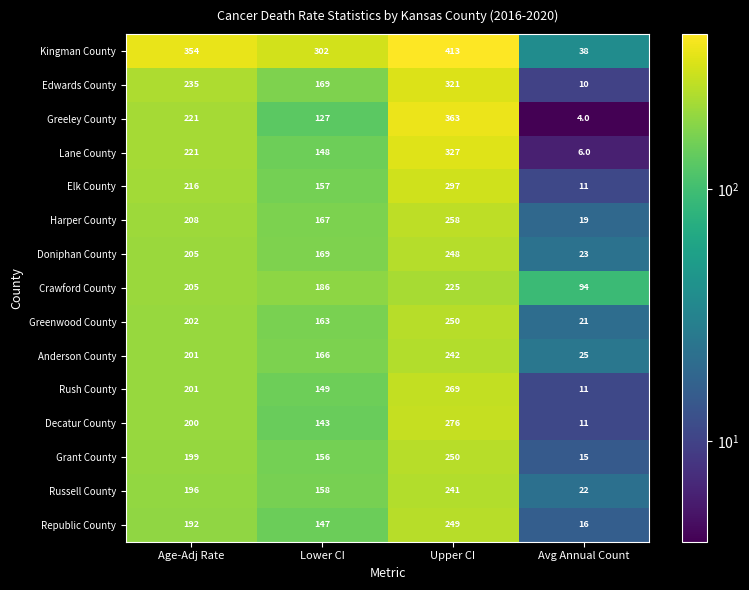

What is the maximum value shown in the chart?

413